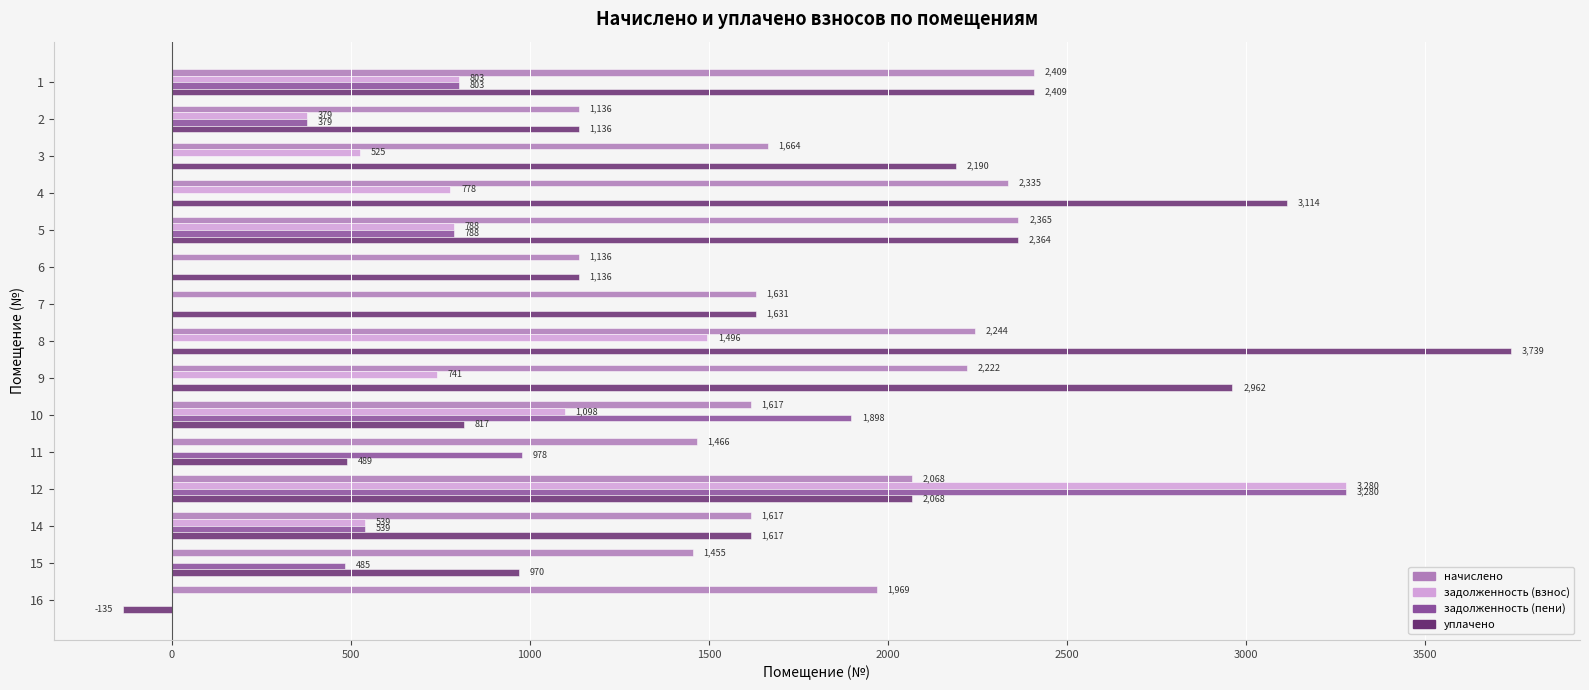

What is the greatest value displayed?

3739.3